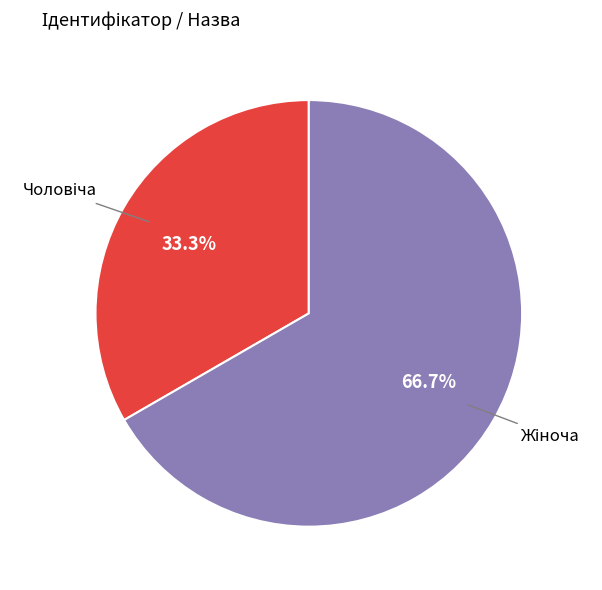

Rank the categories by value from highest to lowest.

Жіноча, Чоловіча